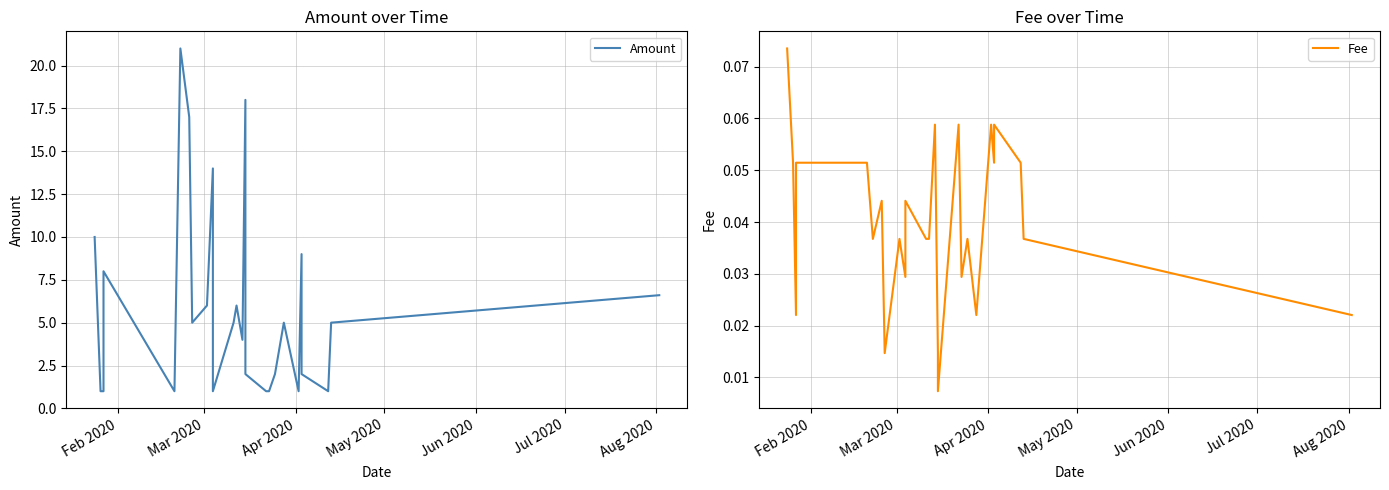

What is the sum of all Amount values?

153.6